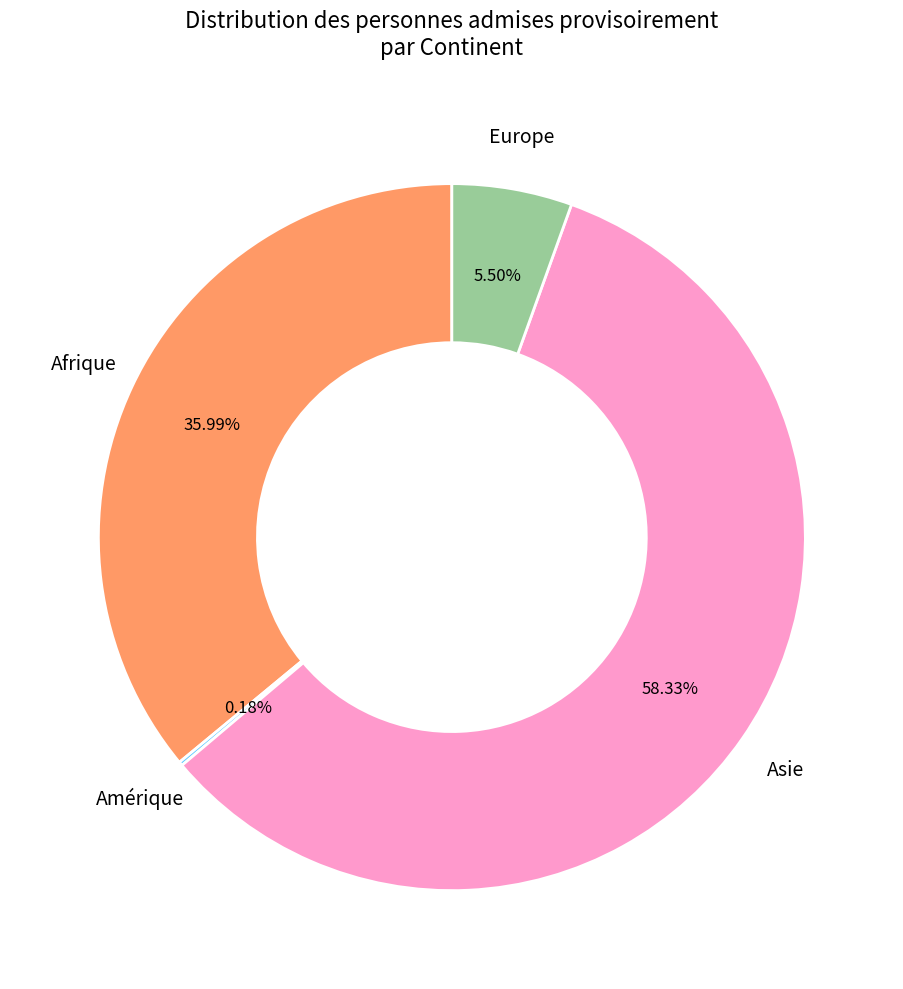

Is Asie the majority of the pie?

Yes